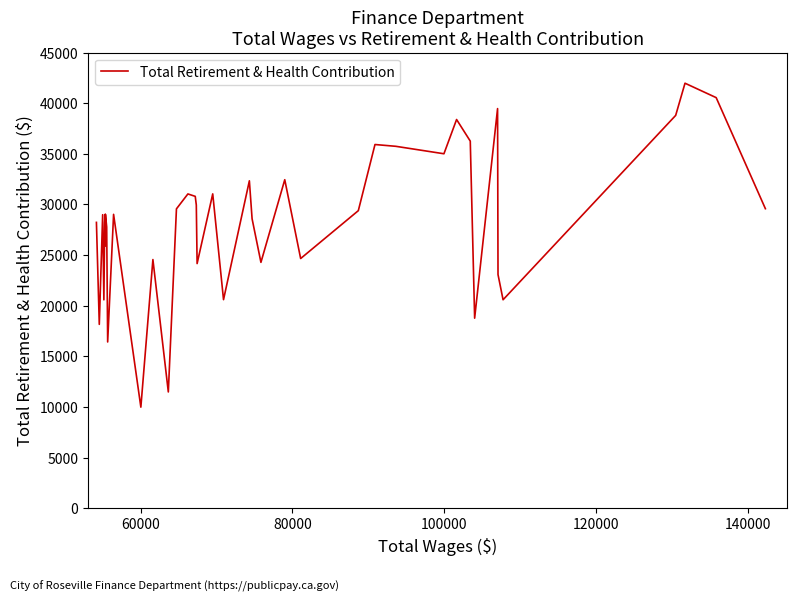

What is the difference between the maximum and minimum values?

31996